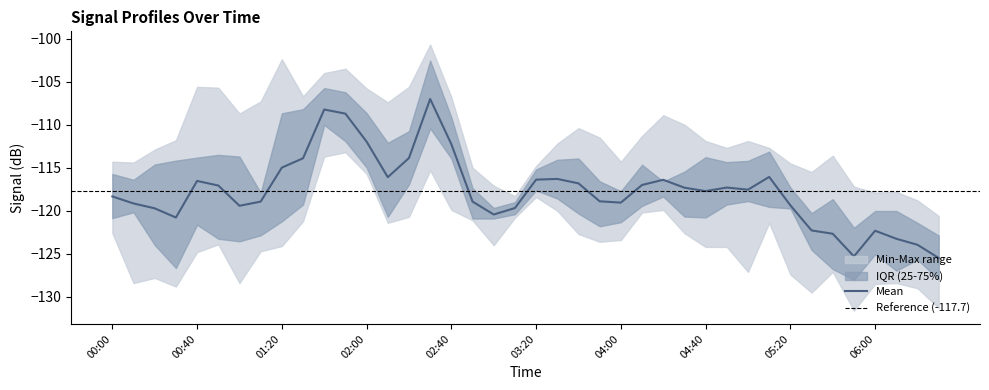

What is the maximum value shown in the chart?

-100.7